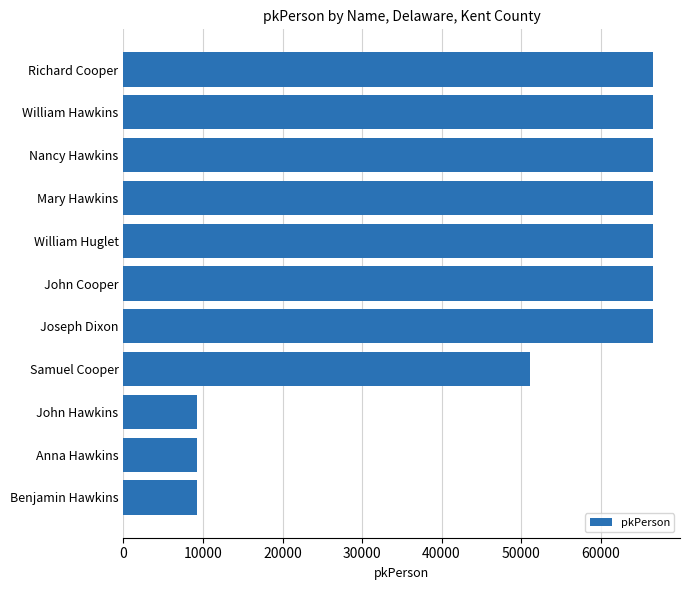

What is the greatest value displayed?

66655